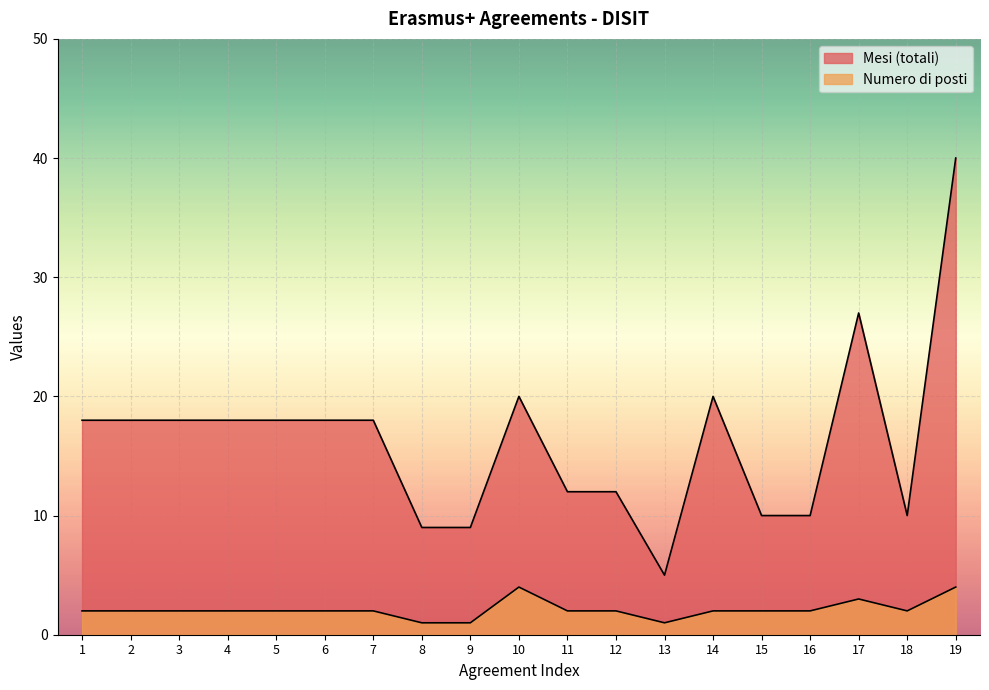

What is the total value across all series at 19?

44